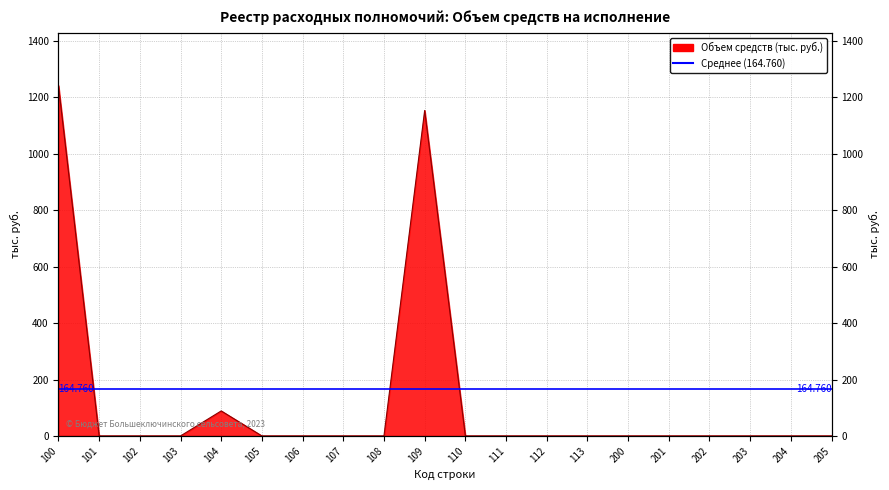

Read the value at 109.

1153.5